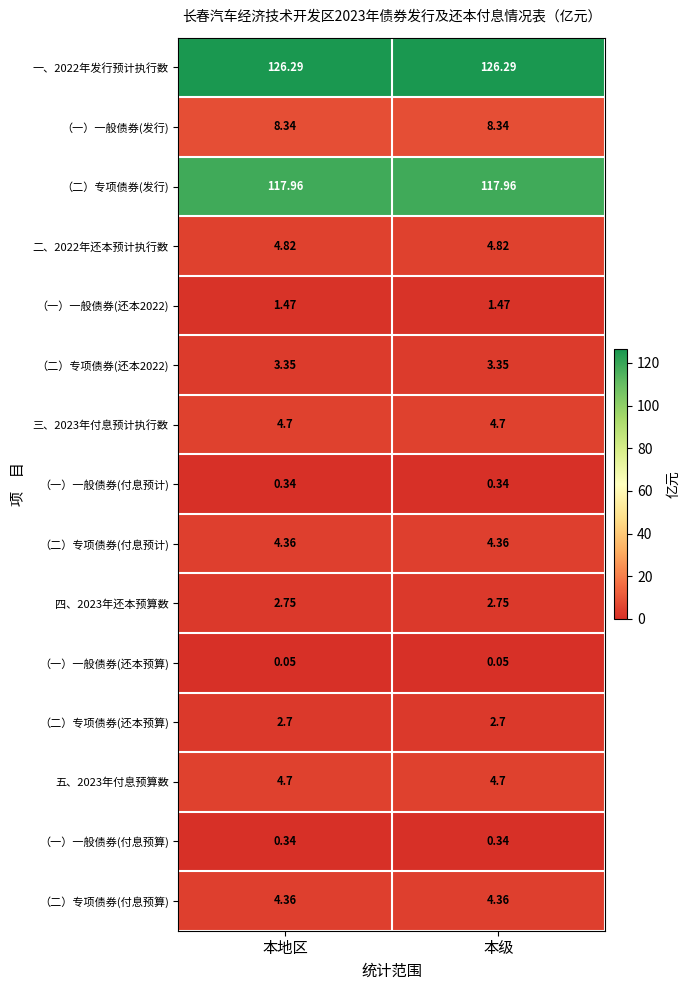

Is the value of （一）一般债券(还本预算) at 本级 greater than the value of （二）专项债券(付息预计) at 本地区?

No